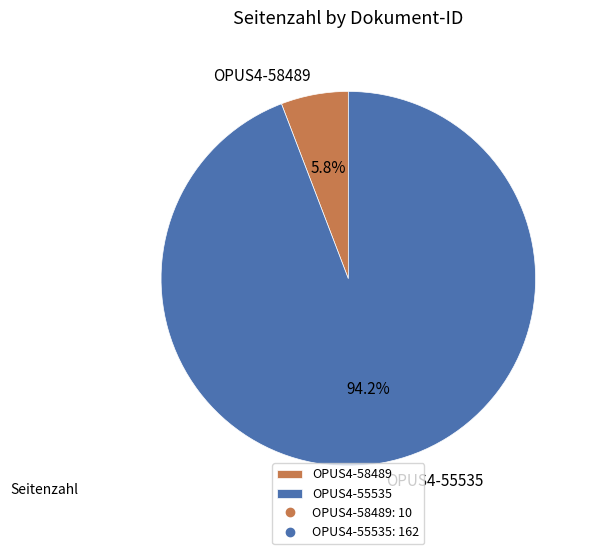

Which has a higher value, OPUS4-55535 or OPUS4-58489?

OPUS4-55535